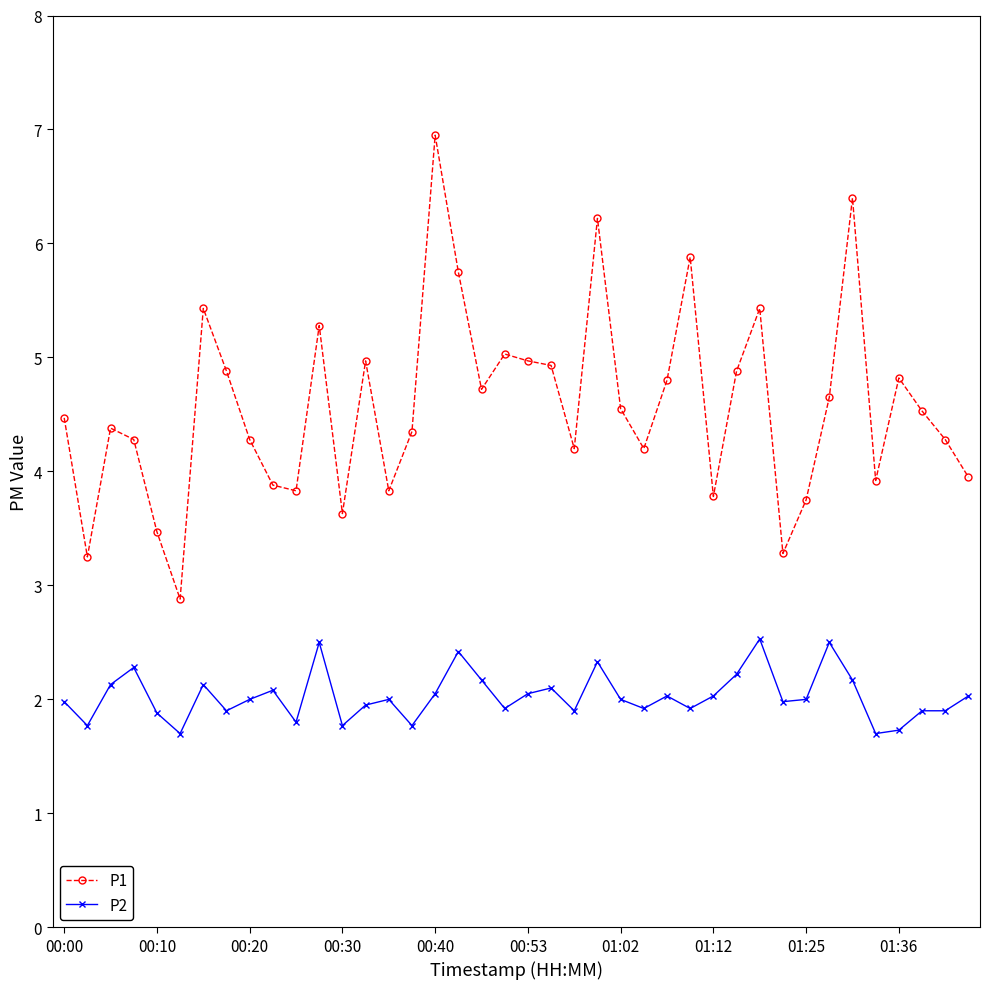

What is the value of the P1 point at the 1st from the left?

4.5